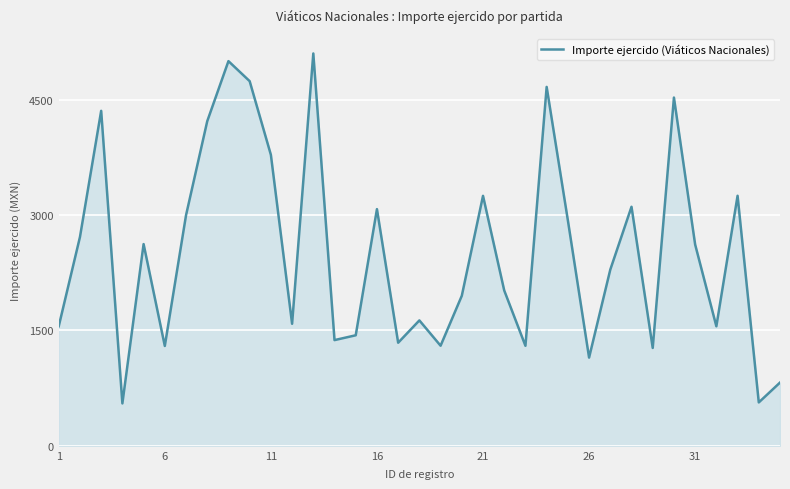

What is the smallest value displayed?

551.0